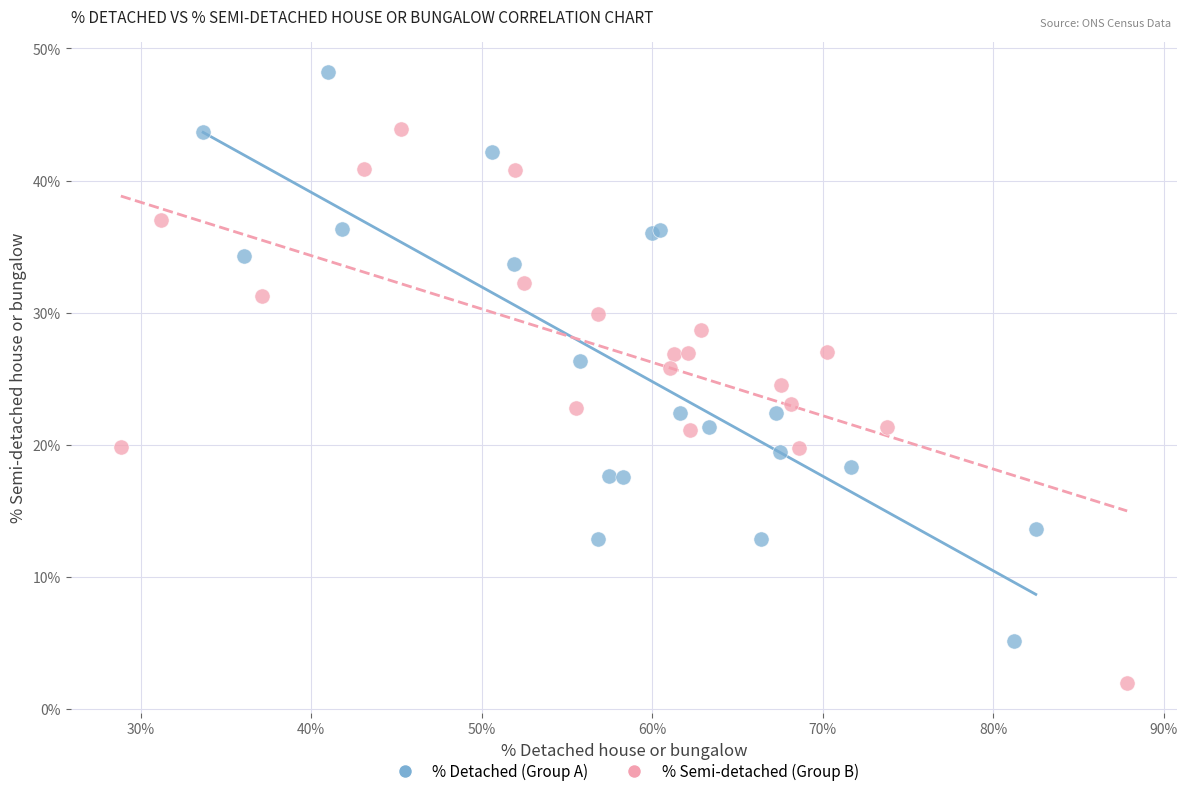

Which series contains the highest Y value?

% Detached (Group A)